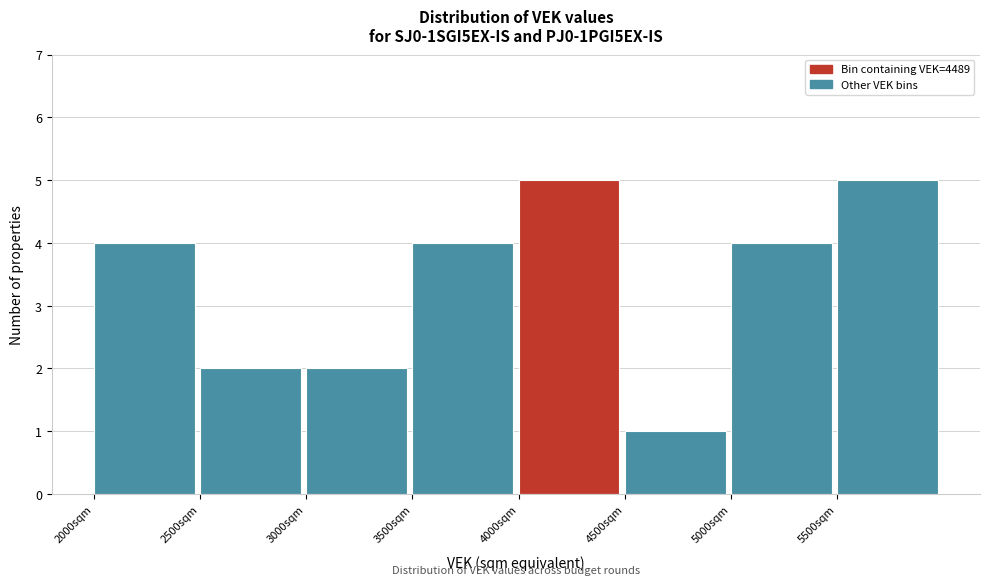

Reading left to right, list every bar in this chart as the range it spans on the x-axis followed by its height. The values are not printed on the chart, so give them approximately, as read against the axis.

2000 to 2500: 4
2500 to 3000: 2
3000 to 3500: 2
3500 to 4000: 4
4000 to 4500: 5
4500 to 5000: 1
5000 to 5500: 4
5500 to 6000: 5